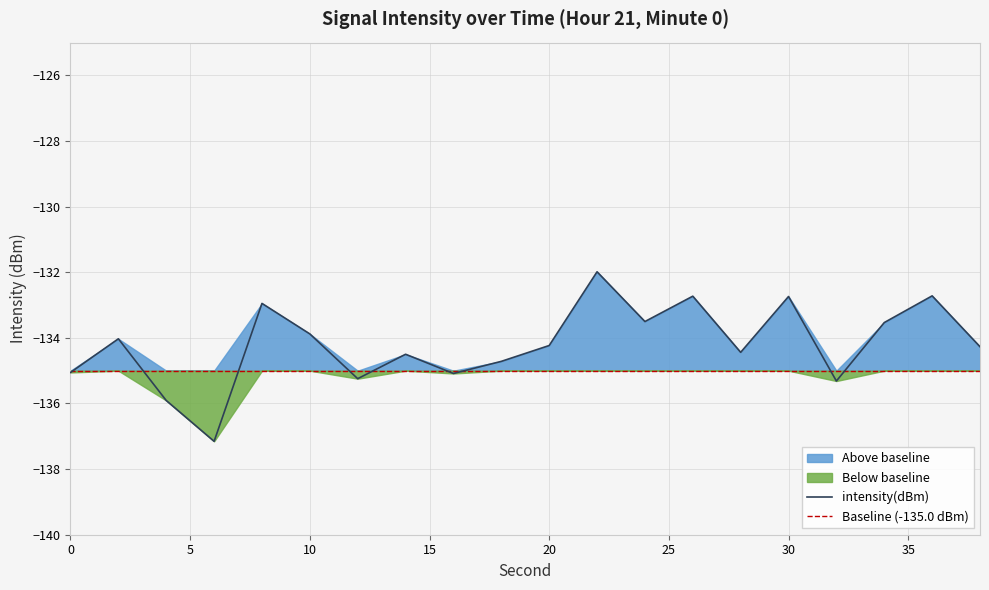

Rank the categories by value from highest to lowest.

22, 36, 26, 30, 8, 24, 34, 10, 2, 20, 38, 28, 14, 18, 0, 16, 12, 32, 4, 6